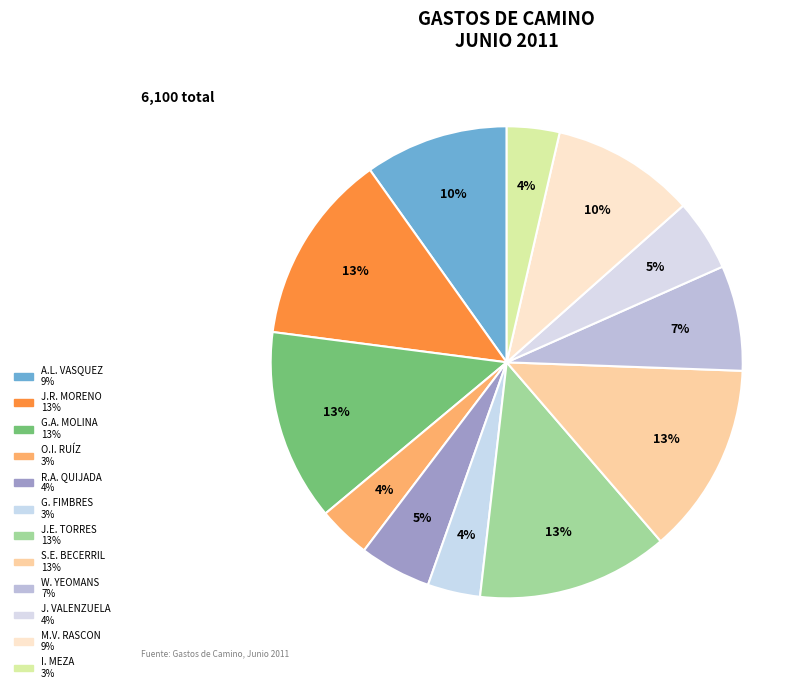

Count the number of slices in the pie.

12